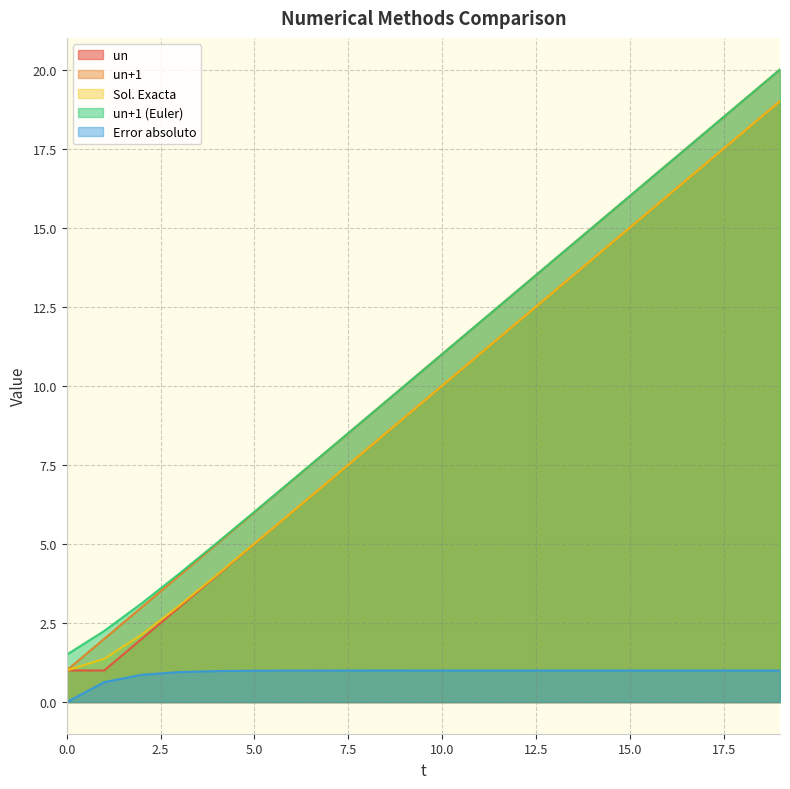

True or false: un+1 (Euler) and un cross at least once.

False